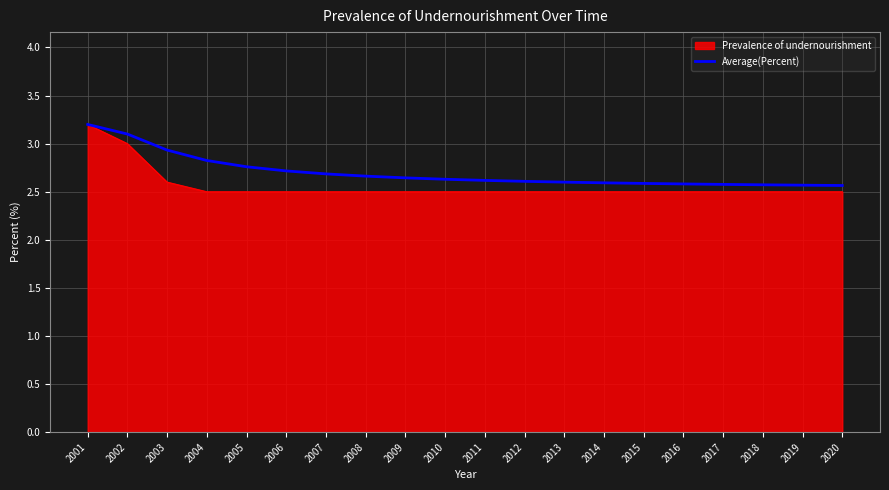

What is the maximum value shown in the chart?

3.2